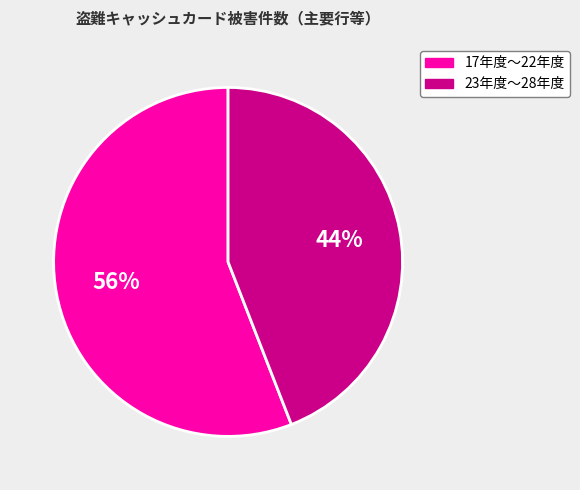

Is it true that 17年度〜22年度 is 56% of the pie?

True